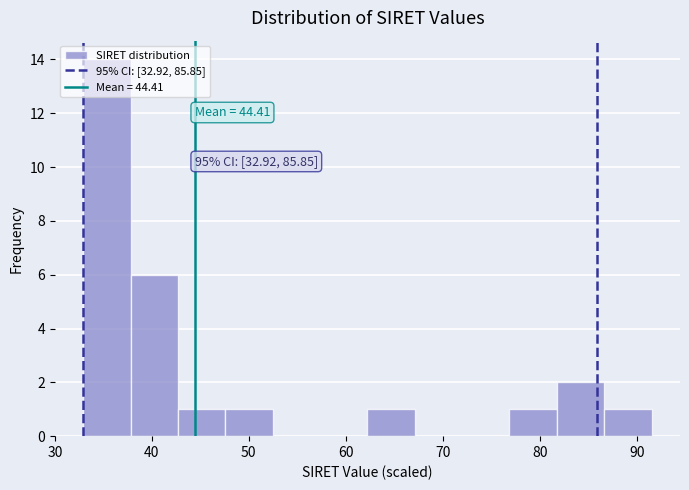

Over which range of the x-axis is the bar tallest?

33 to 38